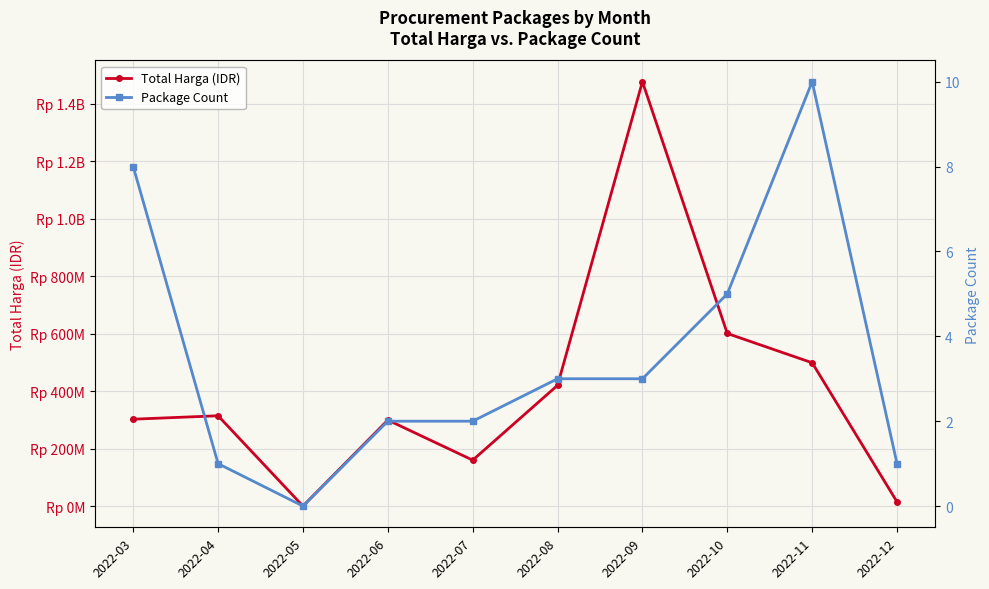

Reading left to right, list all the values displayed in this chart.

Total Harga (IDR): 2022-03=302207245	2022-04=314121780	2022-05=0	2022-06=299200000	2022-07=159750000	2022-08=420075000	2022-09=1476159000	2022-10=600343150	2022-11=498455000	2022-12=14750000
Package Count: 2022-03=8	2022-04=1	2022-05=0	2022-06=2	2022-07=2	2022-08=3	2022-09=3	2022-10=5	2022-11=10	2022-12=1